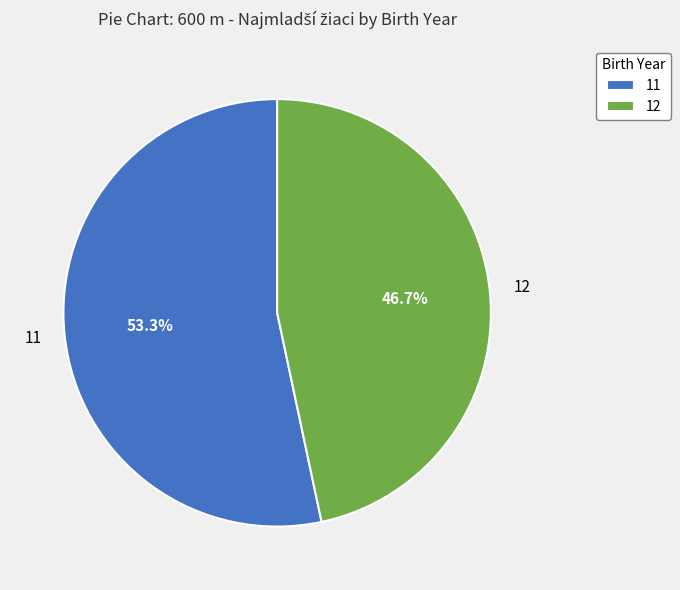

Is 11 the majority of the pie?

Yes